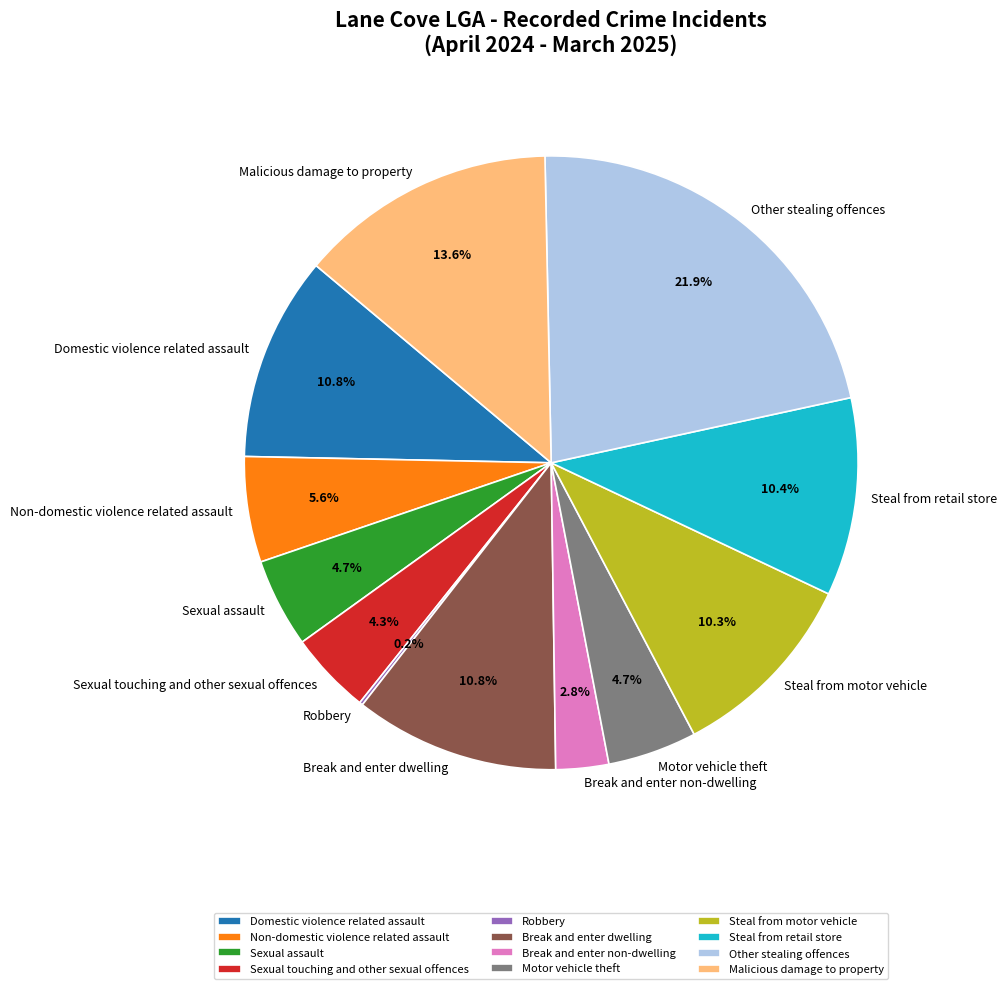

Do Motor vehicle theft and Steal from retail store together represent more than half of the pie?

No